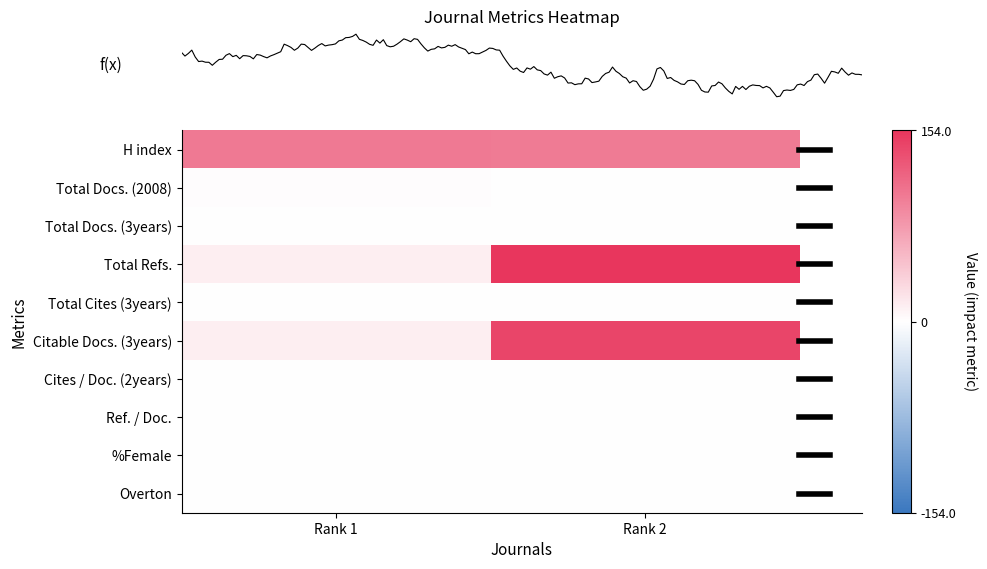

How many series are shown in this chart?

10